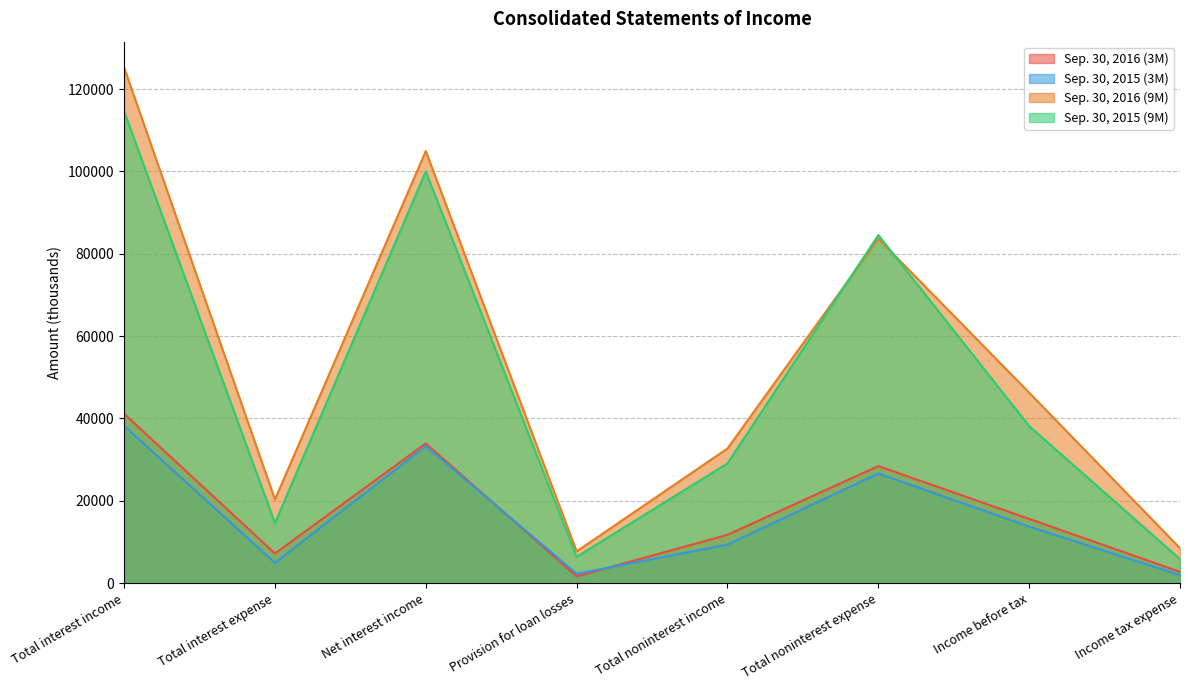

Read the Sep. 30, 2015 (9M) value at Total interest income.

114568